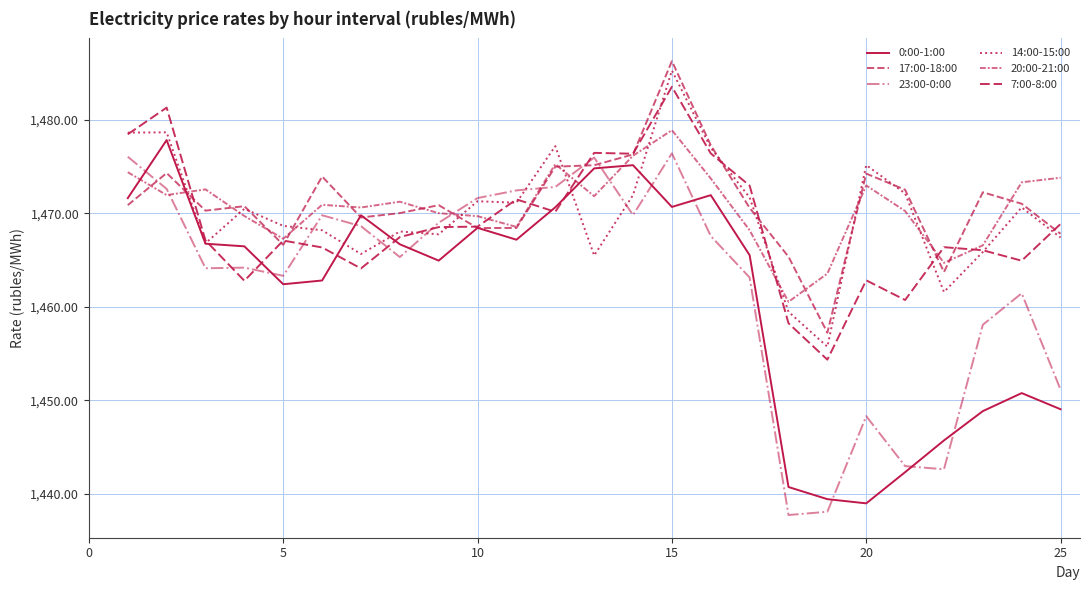

Reading left to right, list all the values displayed in this chart.

0:00-1:00: 1471.6	1477.9	1466.8	1466.5	1462.4	1462.8	1469.8	1466.7	1465.0	1468.5	1467.2	1470.7	1474.8	1475.2	1470.7	1472.0	1465.5	1440.7	1439.4	1439.0	1442.3	1445.7	1448.8	1450.8	1449.0
17:00-18:00: 1470.9	1474.3	1470.3	1470.8	1466.6	1474.0	1469.6	1470.0	1470.9	1468.4	1468.5	1475.0	1475.2	1476.3	1486.3	1477.3	1470.6	1465.4	1457.2	1474.3	1472.5	1463.7	1472.3	1471.0	1467.8
23:00-0:00: 1476.1	1472.6	1464.1	1464.2	1463.3	1469.8	1468.6	1465.3	1469.0	1471.7	1472.5	1472.8	1476.0	1469.8	1476.4	1467.6	1463.1	1437.7	1438.0	1448.3	1442.9	1442.6	1458.1	1461.5	1451.1
14:00-15:00: 1478.7	1478.7	1466.8	1470.5	1468.7	1468.2	1465.7	1468.1	1467.8	1471.3	1471.2	1477.2	1465.5	1472.0	1485.3	1477.0	1471.7	1459.5	1455.7	1475.2	1472.2	1461.6	1465.9	1470.7	1467.4
20:00-21:00: 1474.4	1472.0	1472.6	1469.7	1467.3	1470.9	1470.6	1471.3	1470.0	1469.7	1468.6	1475.3	1471.8	1476.2	1478.9	1473.8	1468.2	1460.5	1463.6	1473.0	1470.3	1464.7	1466.6	1473.3	1473.8
7:00-8:00: 1478.5	1481.3	1467.1	1462.8	1467.1	1466.4	1464.1	1467.5	1468.5	1468.6	1471.5	1470.2	1476.5	1476.4	1483.6	1476.4	1473.0	1458.2	1454.3	1462.8	1460.7	1466.4	1466.1	1464.9	1468.9